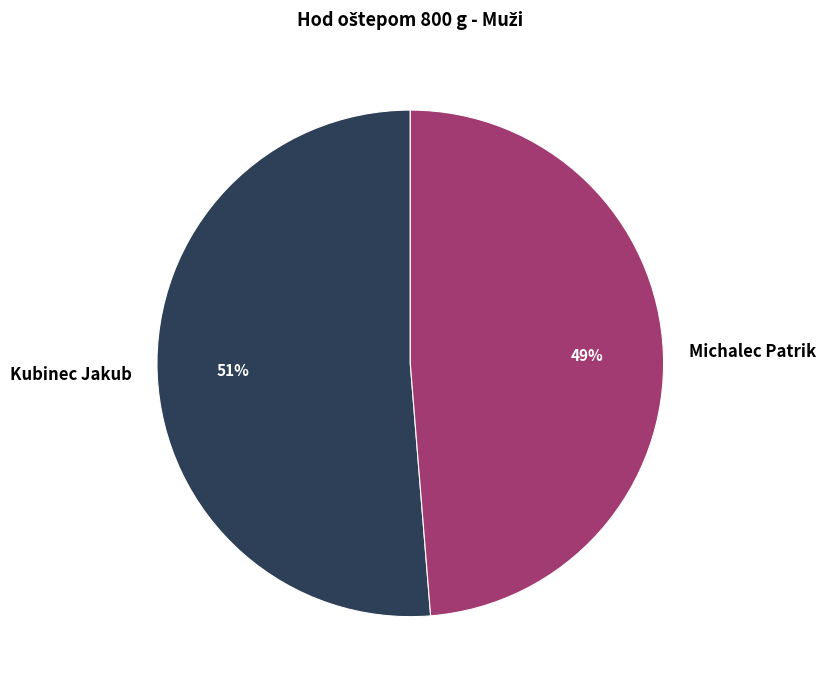

To the nearest percent, what percentage of the pie is Kubinec Jakub?

51%